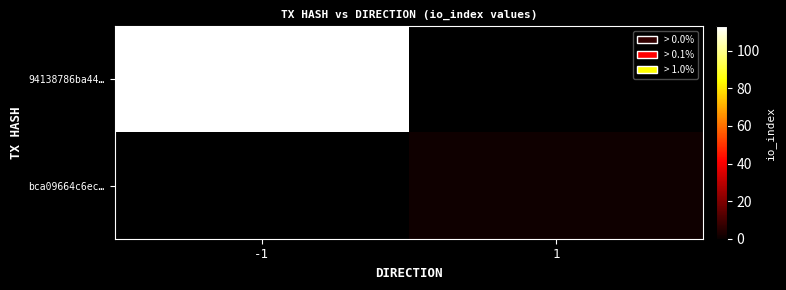

What is the maximum value shown in the chart?

113